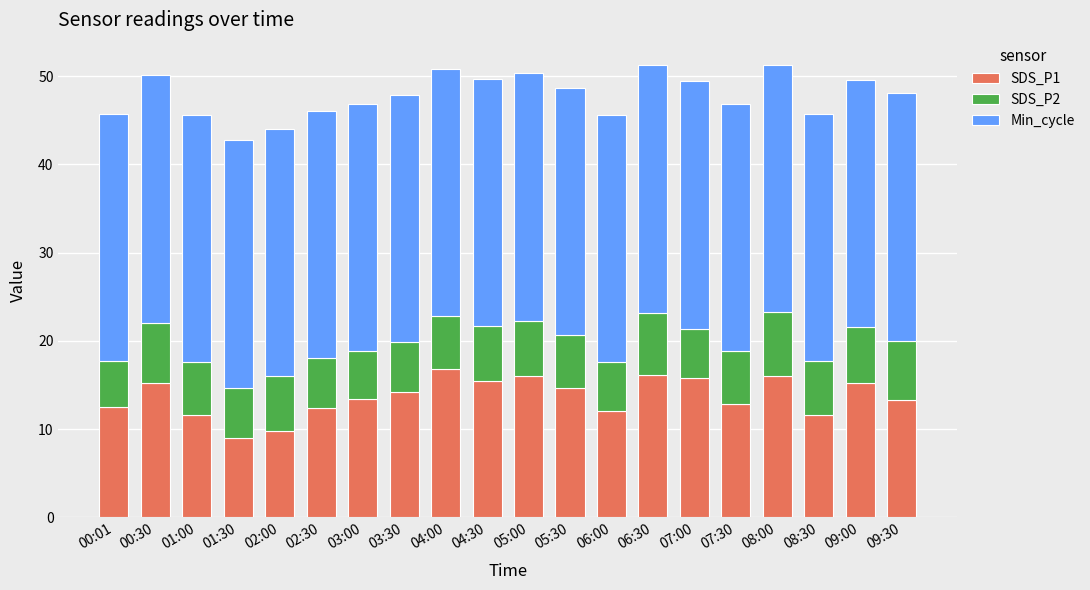

How many values in the SDS_P1 series are below 14?

10